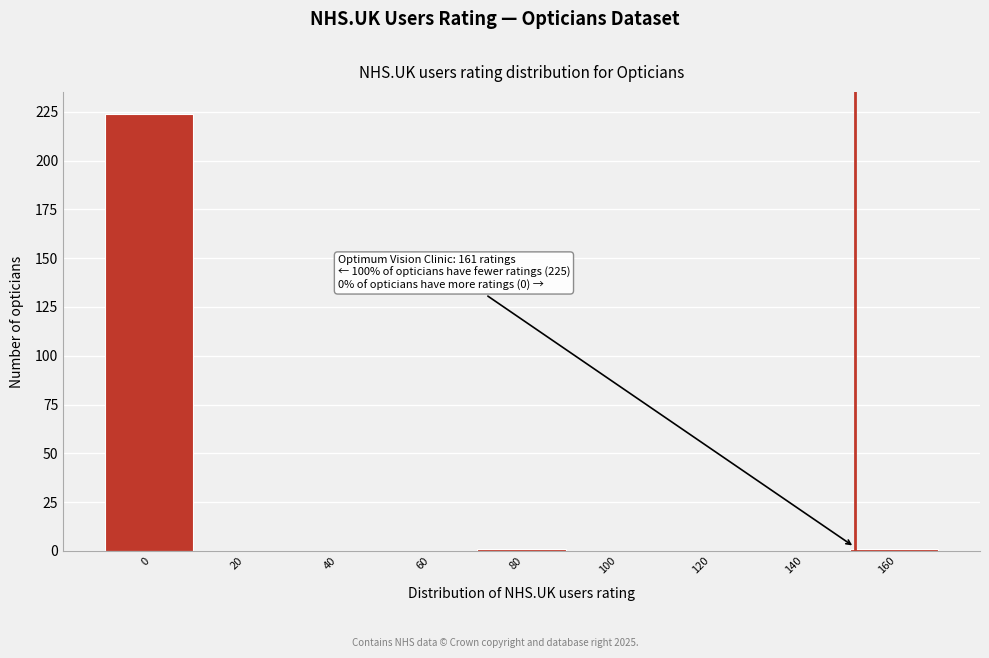

Reading left to right, what are all the values shown in this chart?

0=224	20=0	40=0	60=0	80=1	100=0	120=0	140=0	160=1